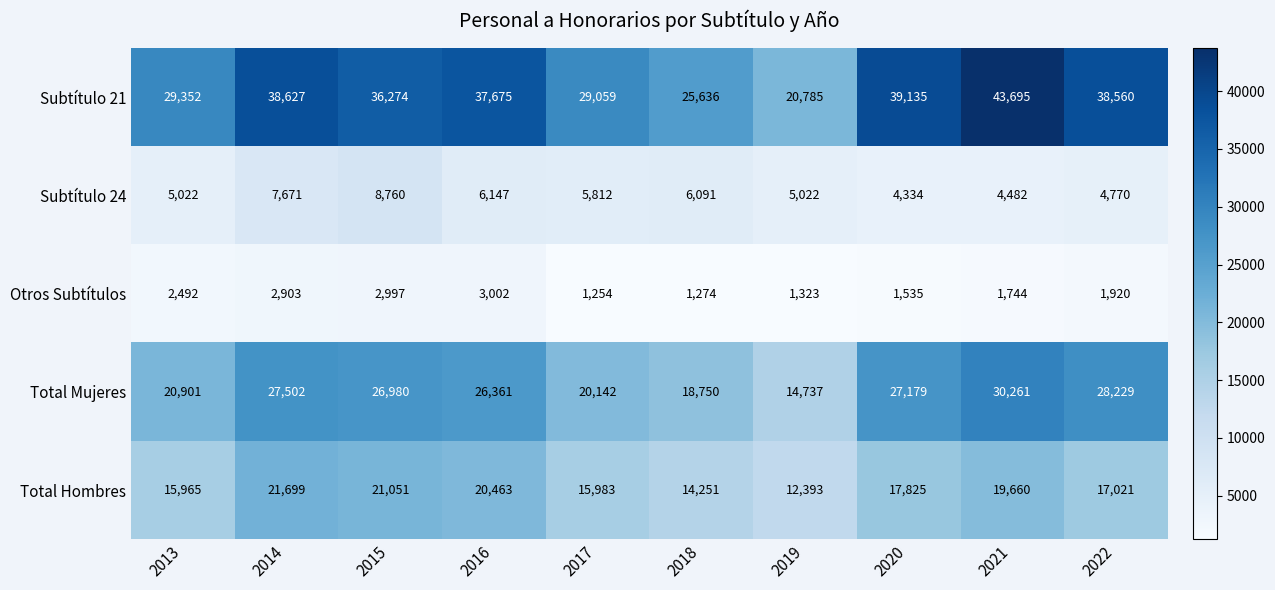

What is the sum of all Otros Subtítulos values?

20444